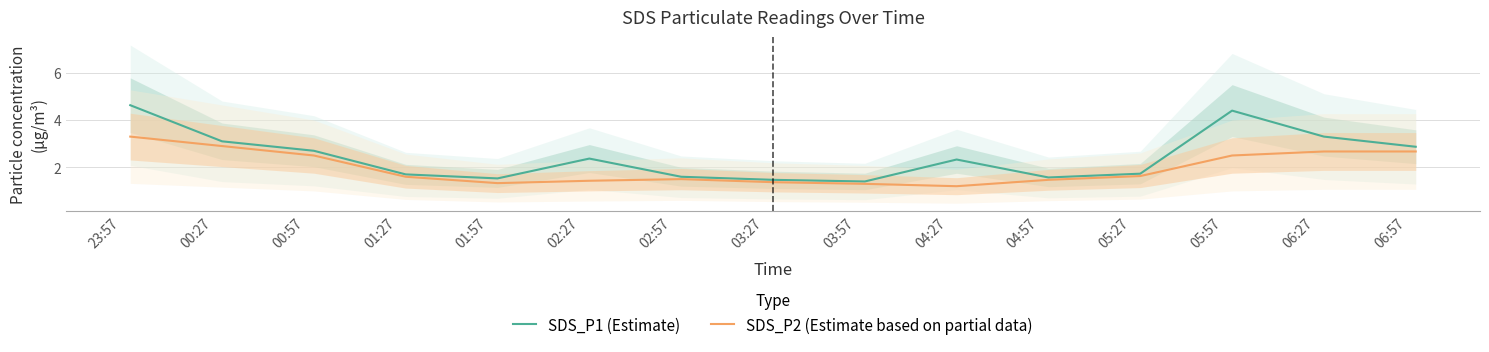

What is the minimum value for SDS_P2 (Estimate based on partial data)?

1.2